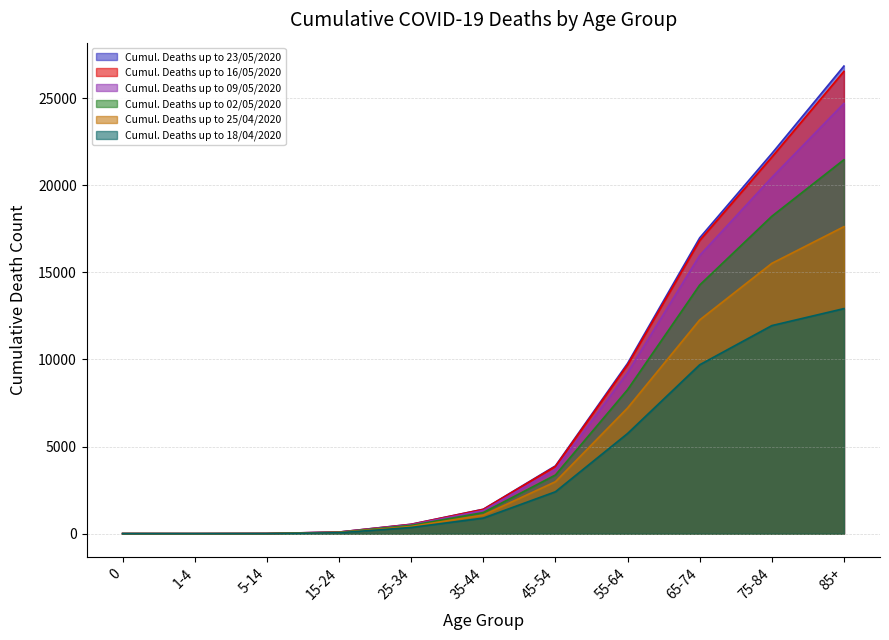

What is the spread (max minus min) of values at 35-44?

508